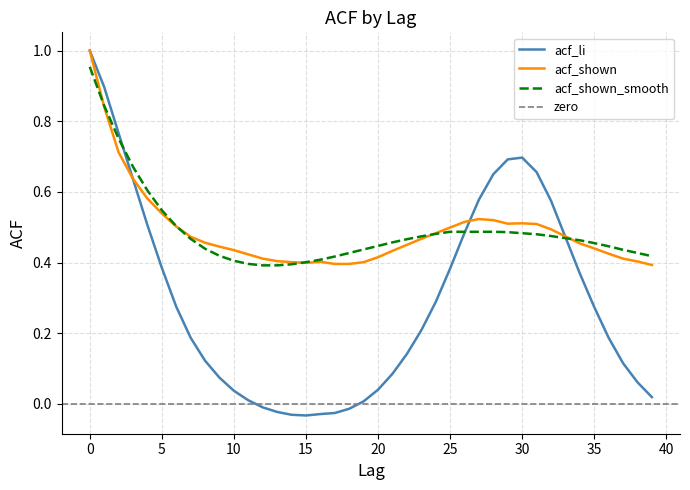

Rank the series at 25 from lowest to highest value.

acf_li, acf_shown_smooth, acf_shown